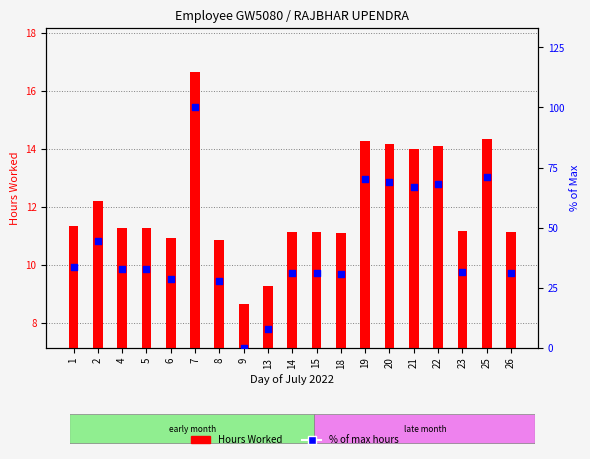

What are all the series names shown in the legend?

Hours Worked, % of max hours